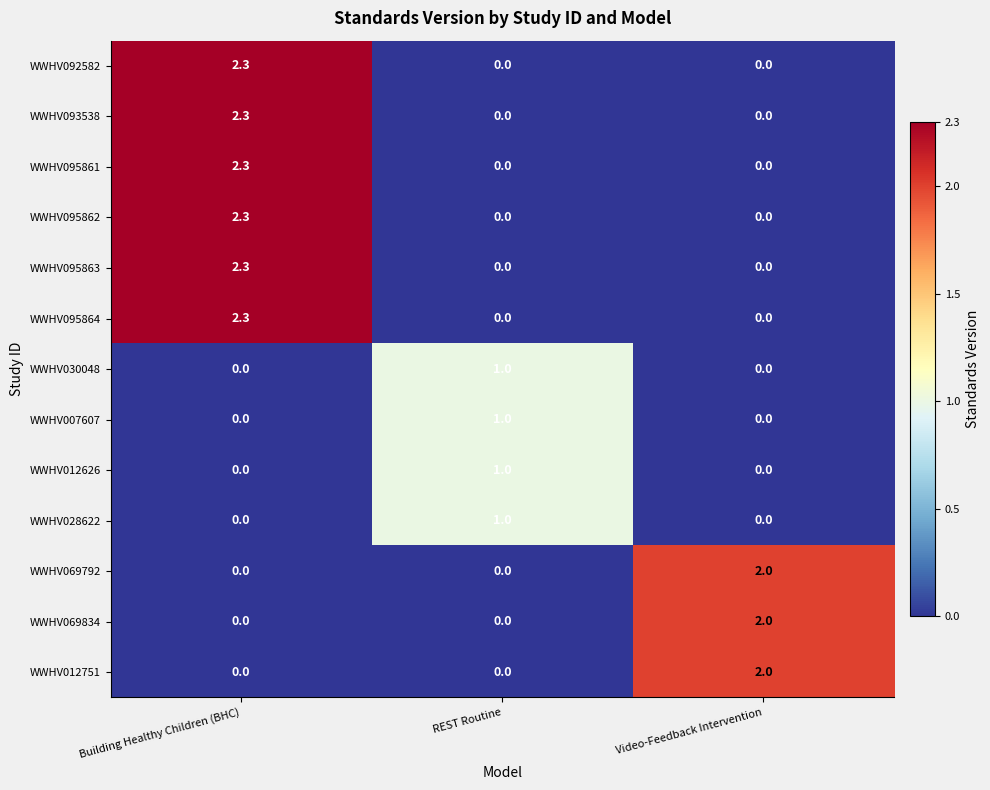

What is the difference between the maximum and minimum values in the WWHV095863 series?

2.3